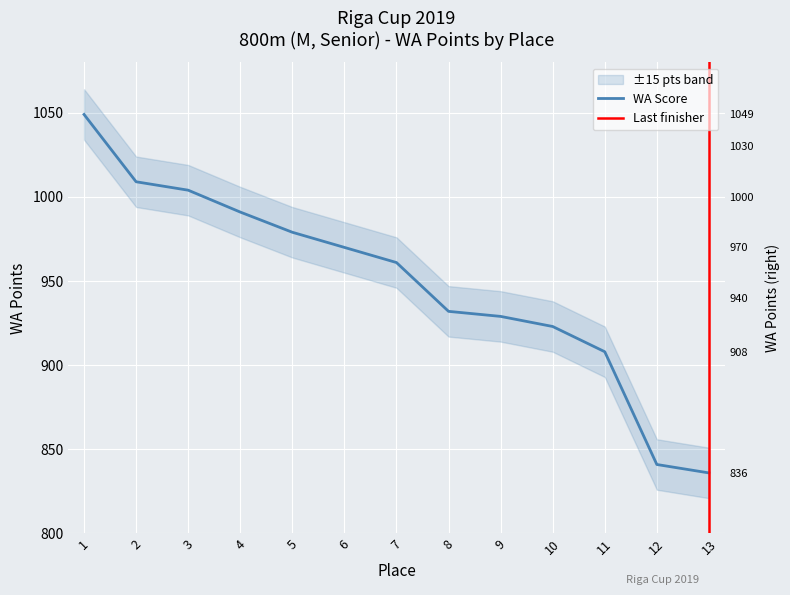

What is the minimum value shown in the chart?

836